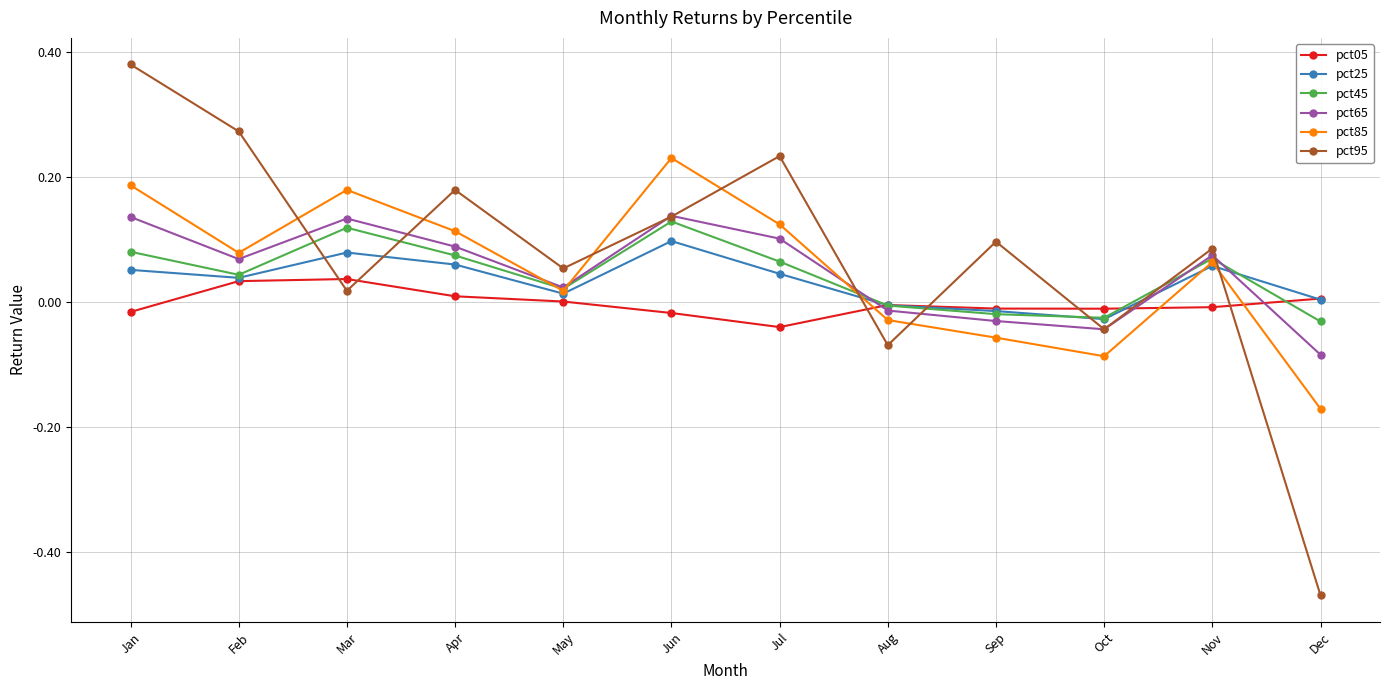

Rank the series by their maximum value, from highest to lowest.

pct95, pct85, pct65, pct45, pct25, pct05